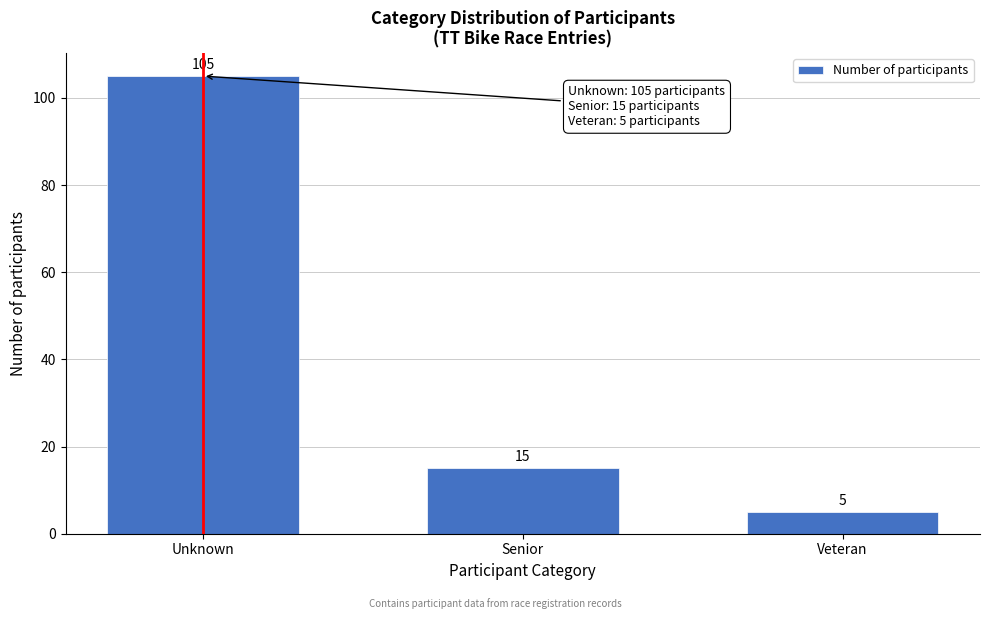

Reading left to right, what are all the values shown in this chart?

Unknown=105	Senior=15	Veteran=5